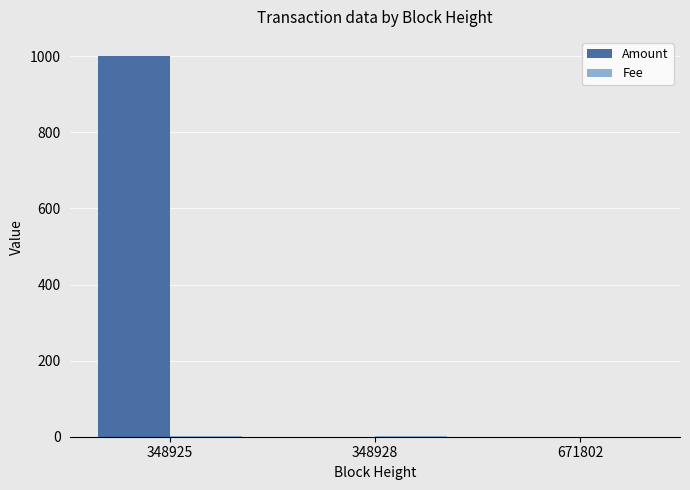

How many data points in Amount are above 0?

2